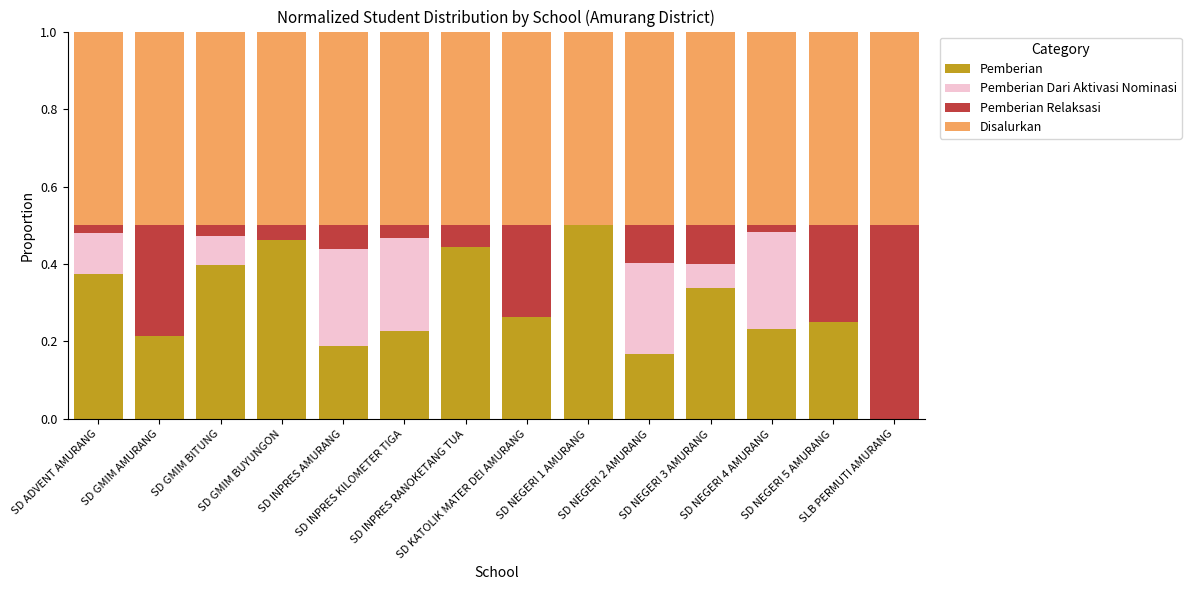

At how many categories does at least one series exceed 0?

14